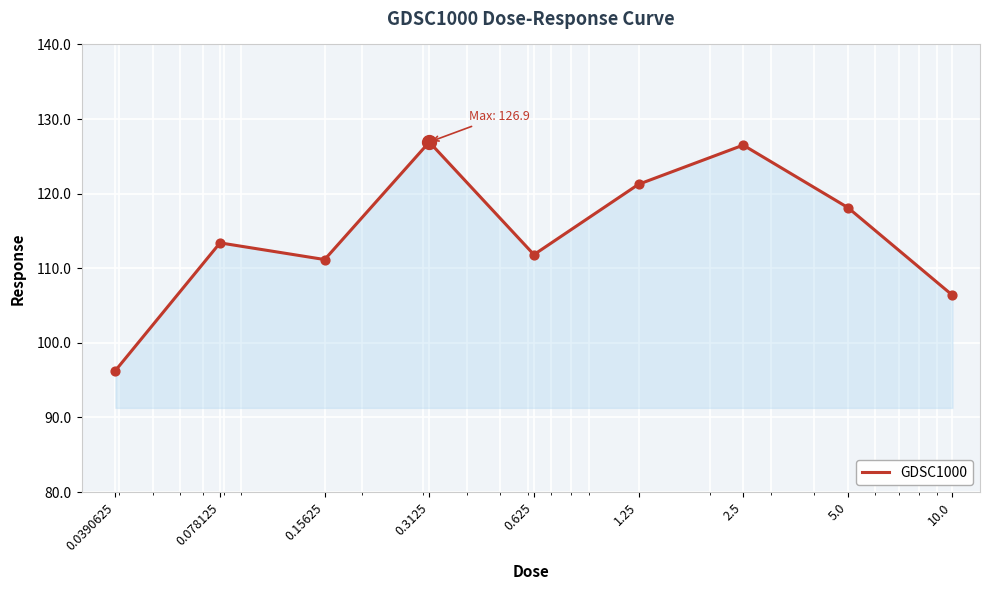

What is the smallest value displayed?

96.3